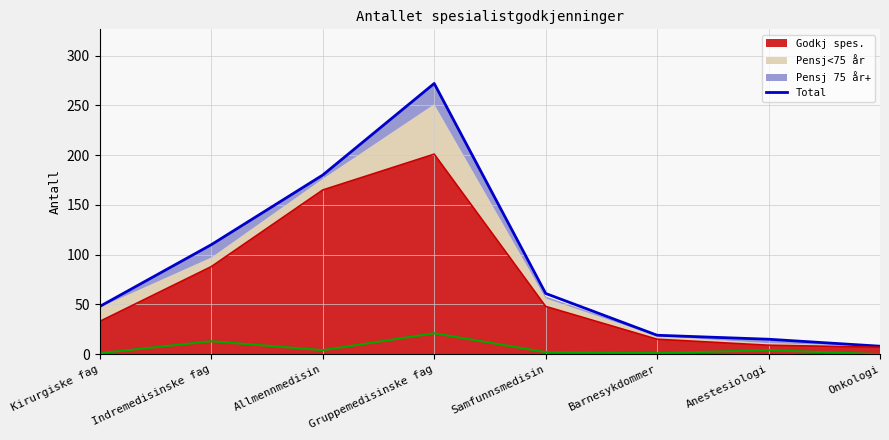

What is the label of the 7th point from the left?

Anestesiologi